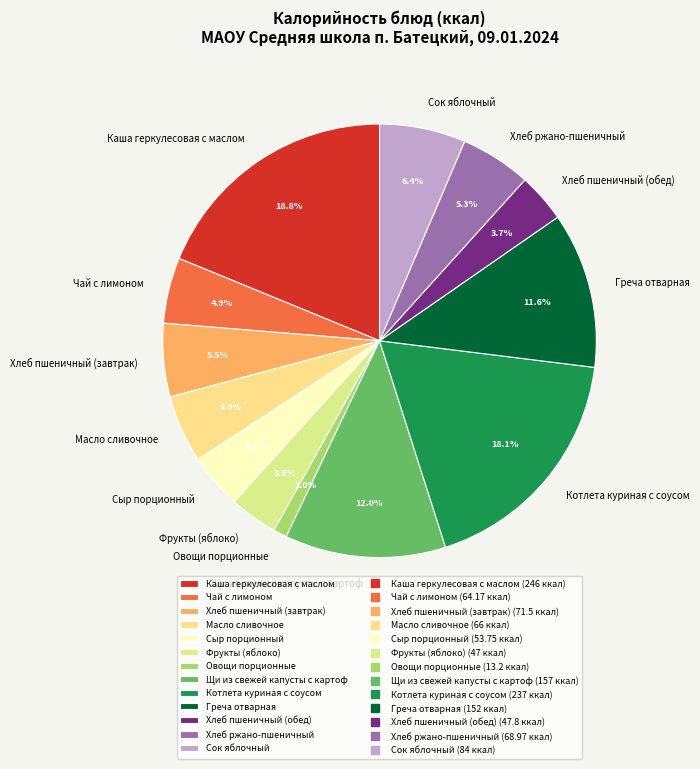

To the nearest percent, what is the difference between the Фрукты (яблоко) and Каша геркулесовая с маслом slice percentages?

15%